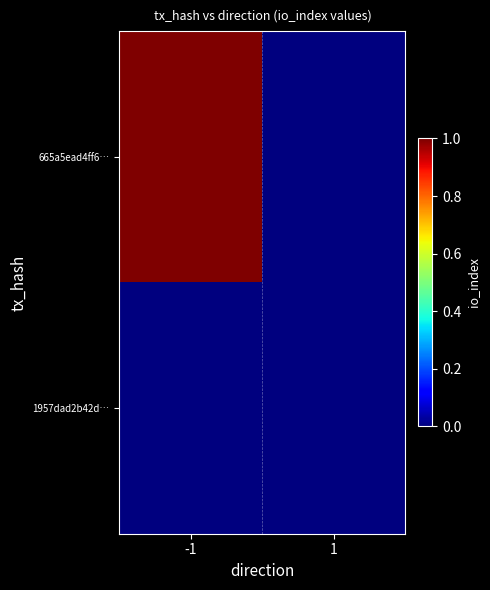

Reading left to right, extract all data points from this chart.

665a5ead4ff6…: -1=1	1=0
1957dad2b42d…: -1=0	1=0